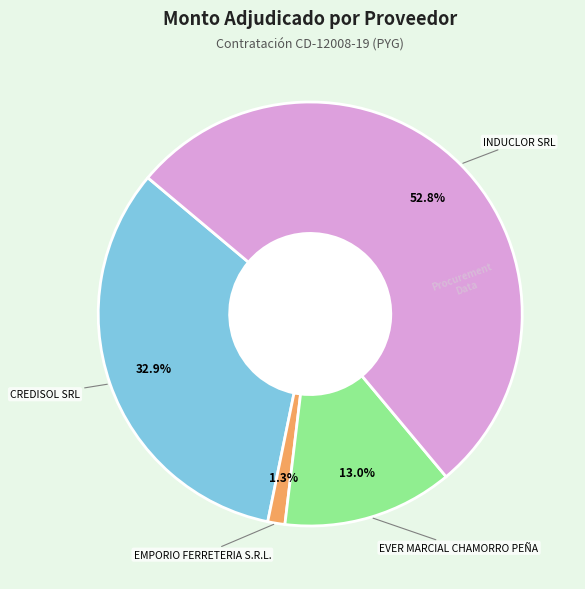

Is there a majority slice in this chart?

Yes